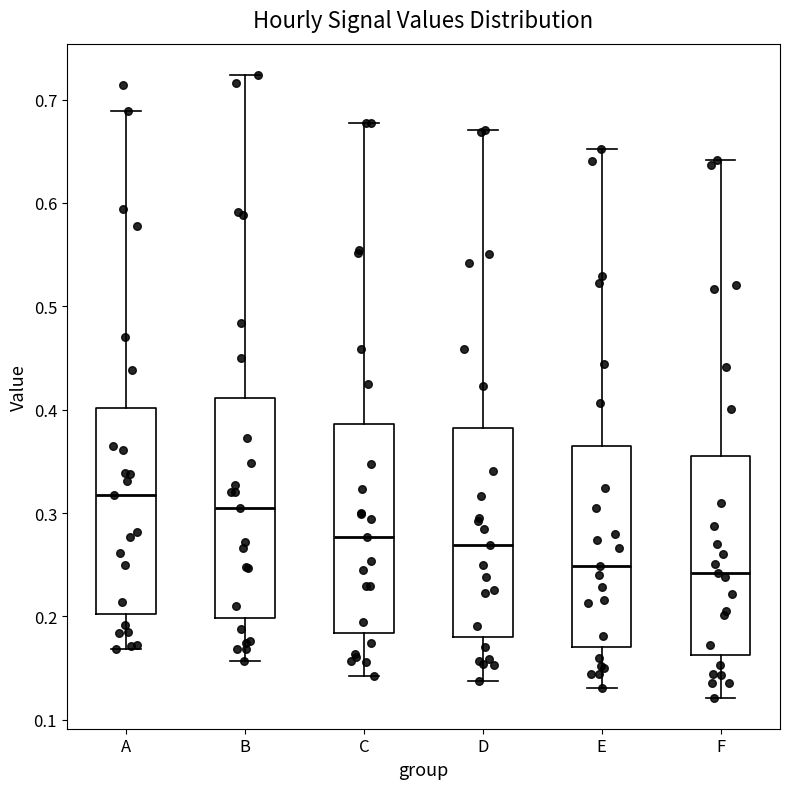

Reading left to right, read every box against the y-axis: the position of its median line, the range the box covers, and the ends of its whiskers. The values are not printed on the chart, so give them approximately, as read against the axis.

A: median 0.32, box 0.20 to 0.40, whiskers 0.17 to 0.69
B: median 0.30, box 0.20 to 0.41, whiskers 0.16 to 0.72
C: median 0.28, box 0.18 to 0.39, whiskers 0.14 to 0.68
D: median 0.27, box 0.18 to 0.38, whiskers 0.14 to 0.67
E: median 0.25, box 0.17 to 0.37, whiskers 0.13 to 0.65
F: median 0.24, box 0.16 to 0.36, whiskers 0.12 to 0.64